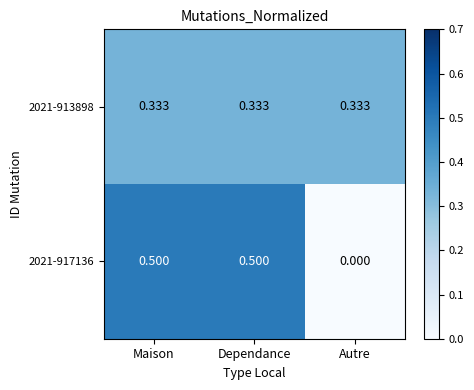

Which label corresponds to the smallest value in the chart?

Autre